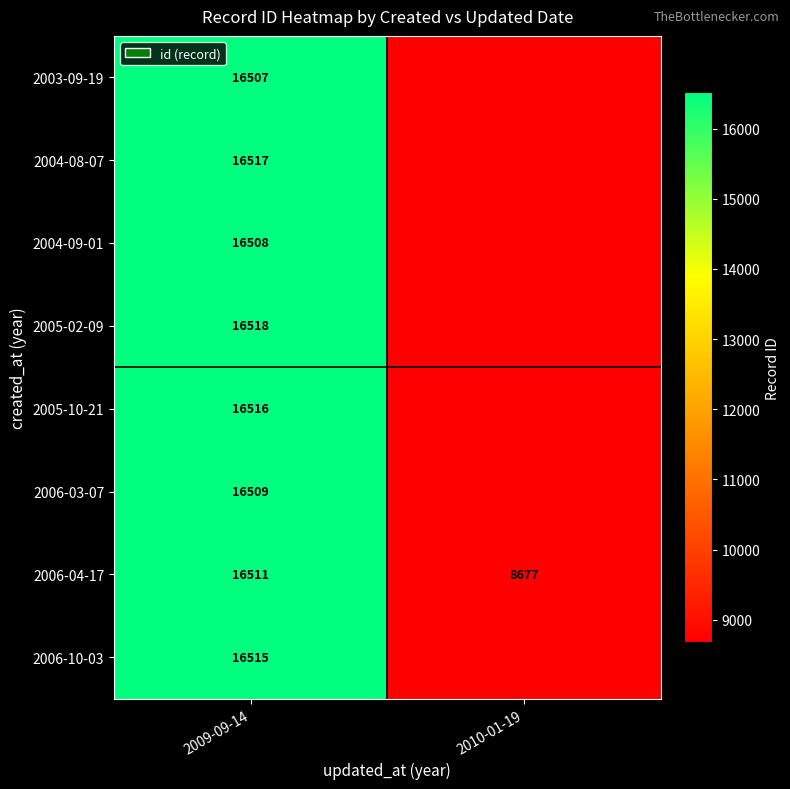

What is the difference between the highest and lowest values at 2009-09-14?

11